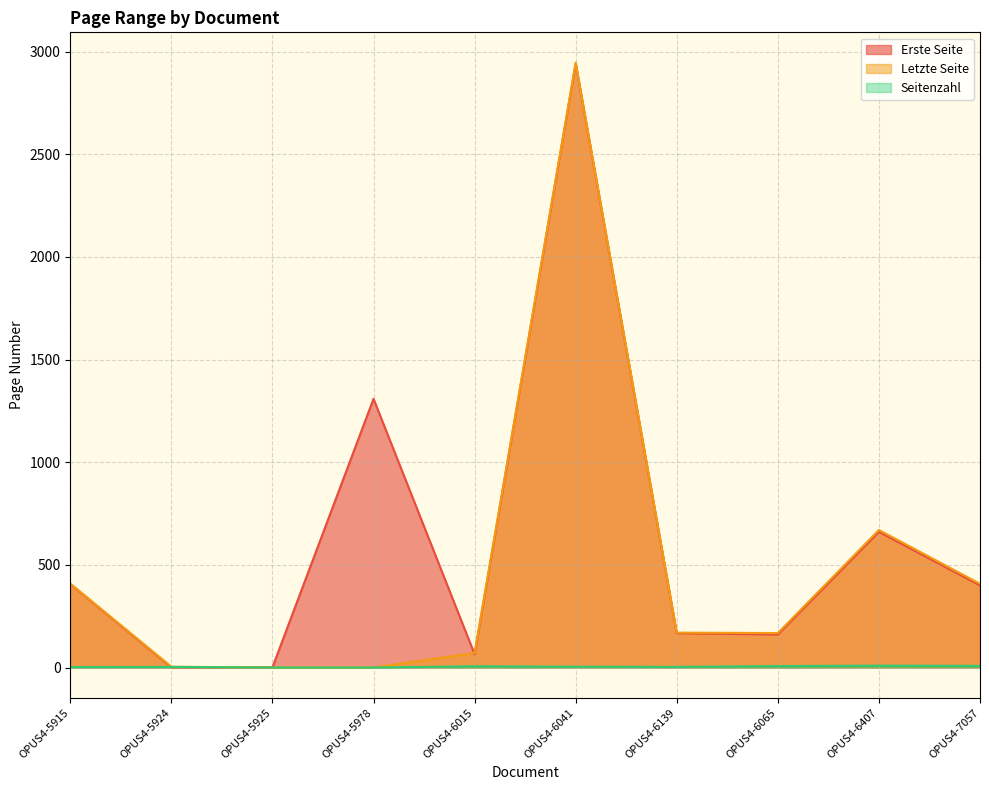

True or false: Letzte Seite has a value of 409 at OPUS4-5915.

True